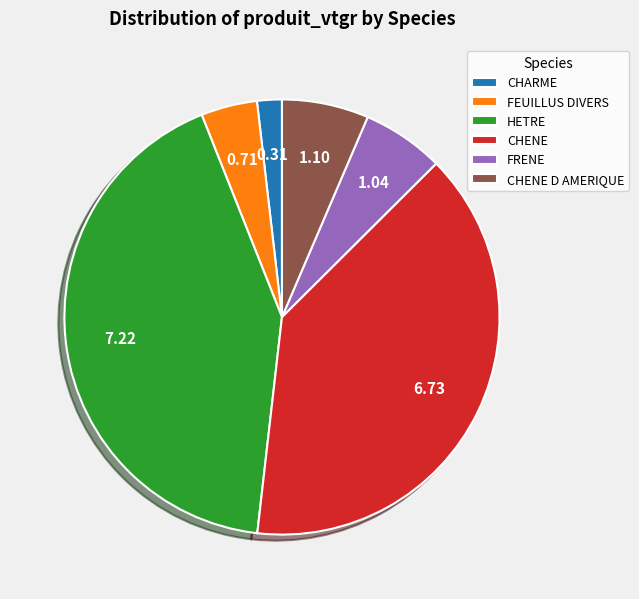

How many segments does this pie chart have?

6